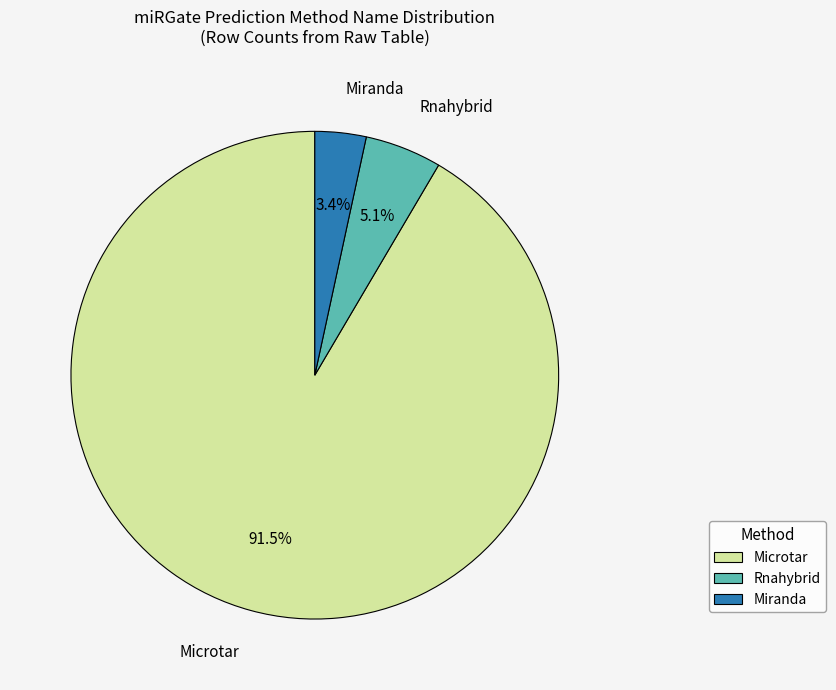

The Microtar slice represents 92% of the pie. True or false?

True